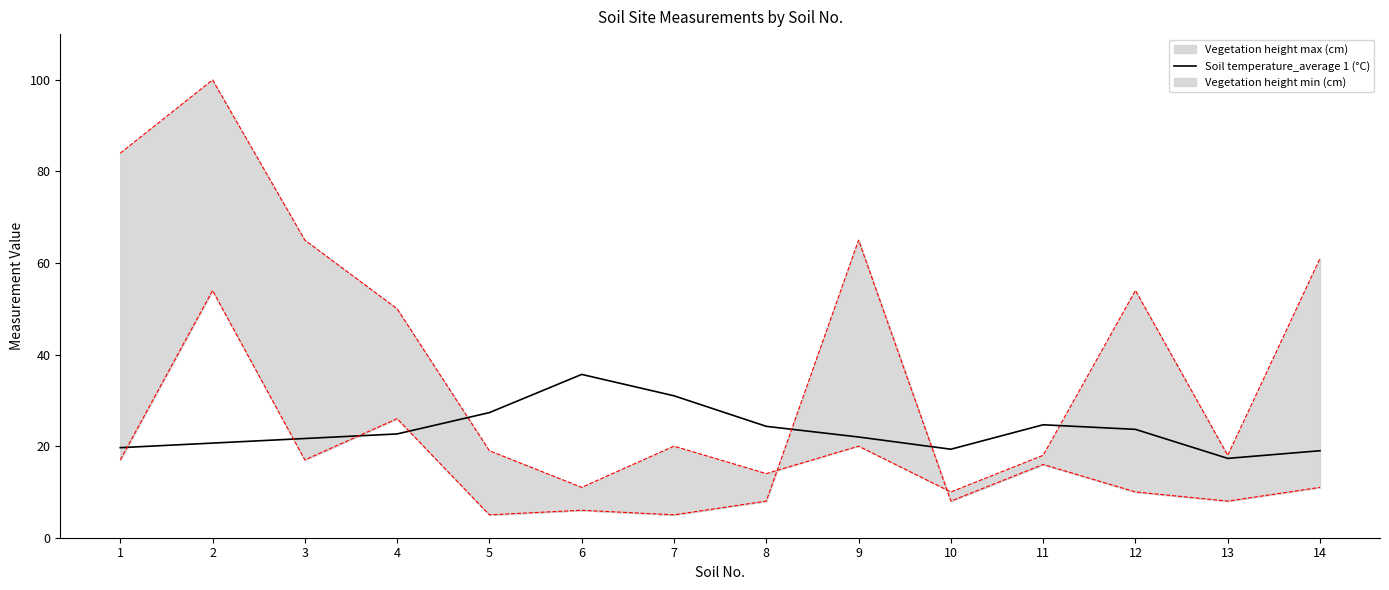

What is the smallest value displayed?

5.0